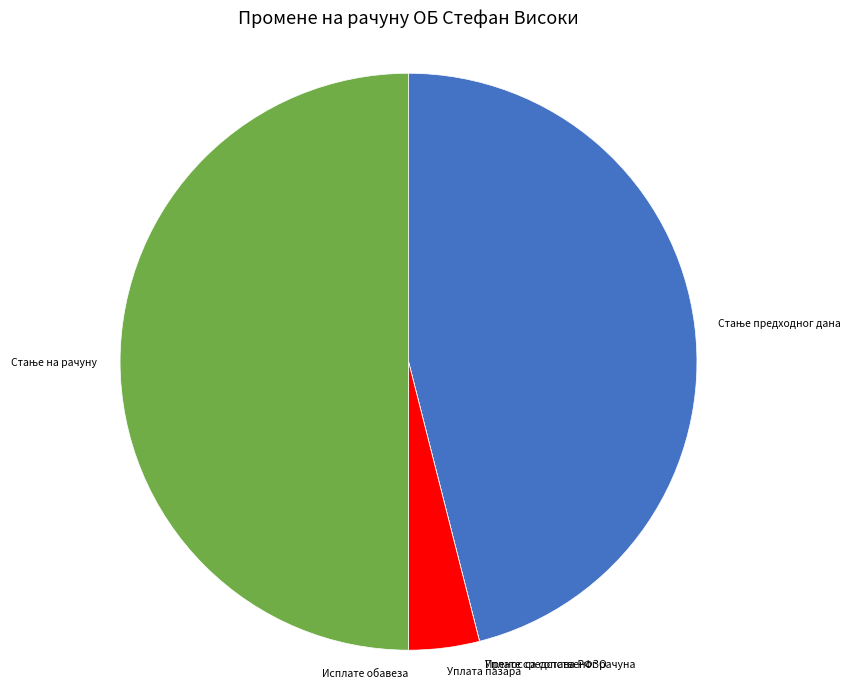

Does Уплата пазара represent more than half of the total?

No